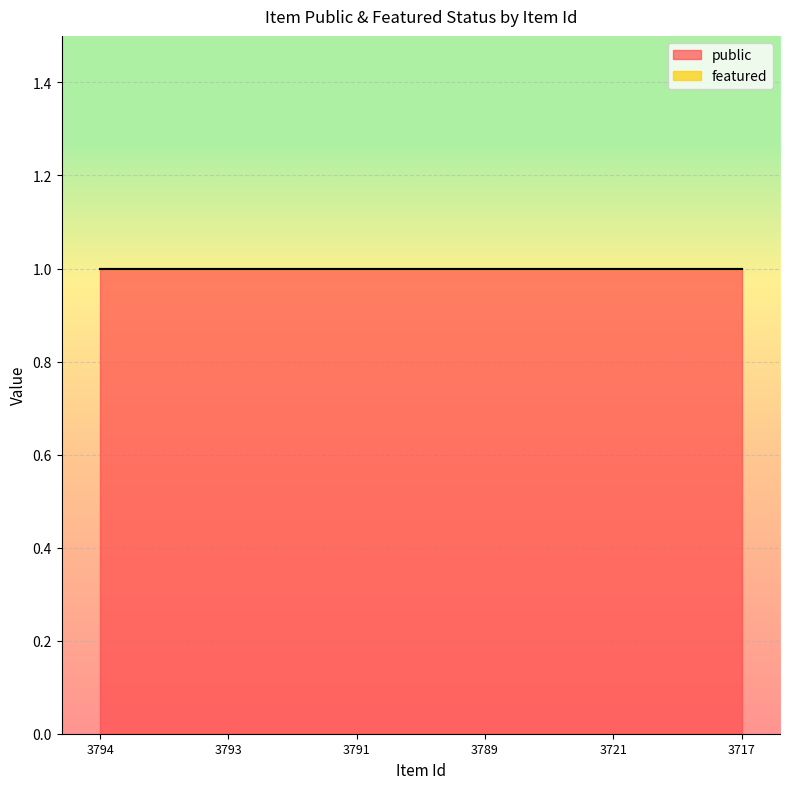

True or false: public has a value of 1 at 3721.

True